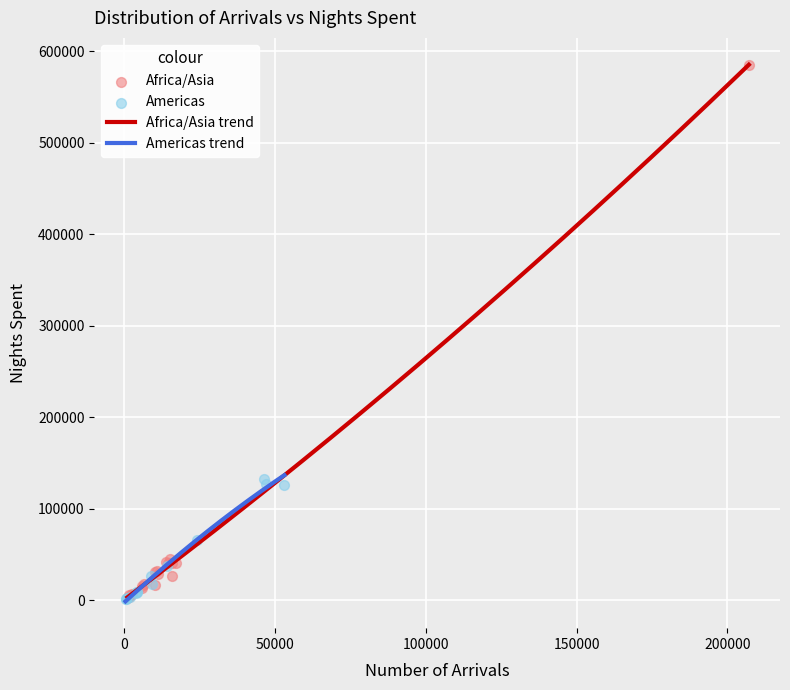

Which series contains the highest Y value?

Africa/Asia